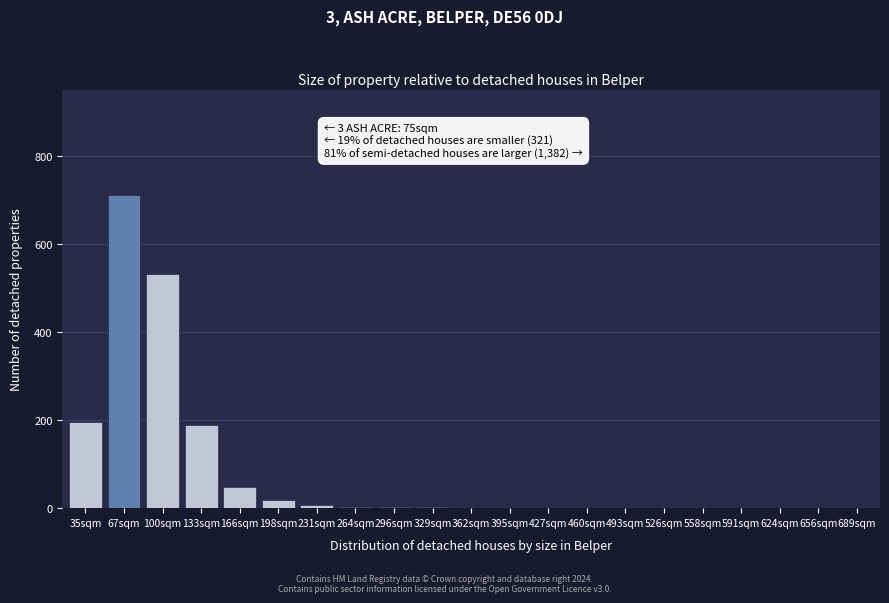

True or false: the data shows 18 at 198sqm.

True